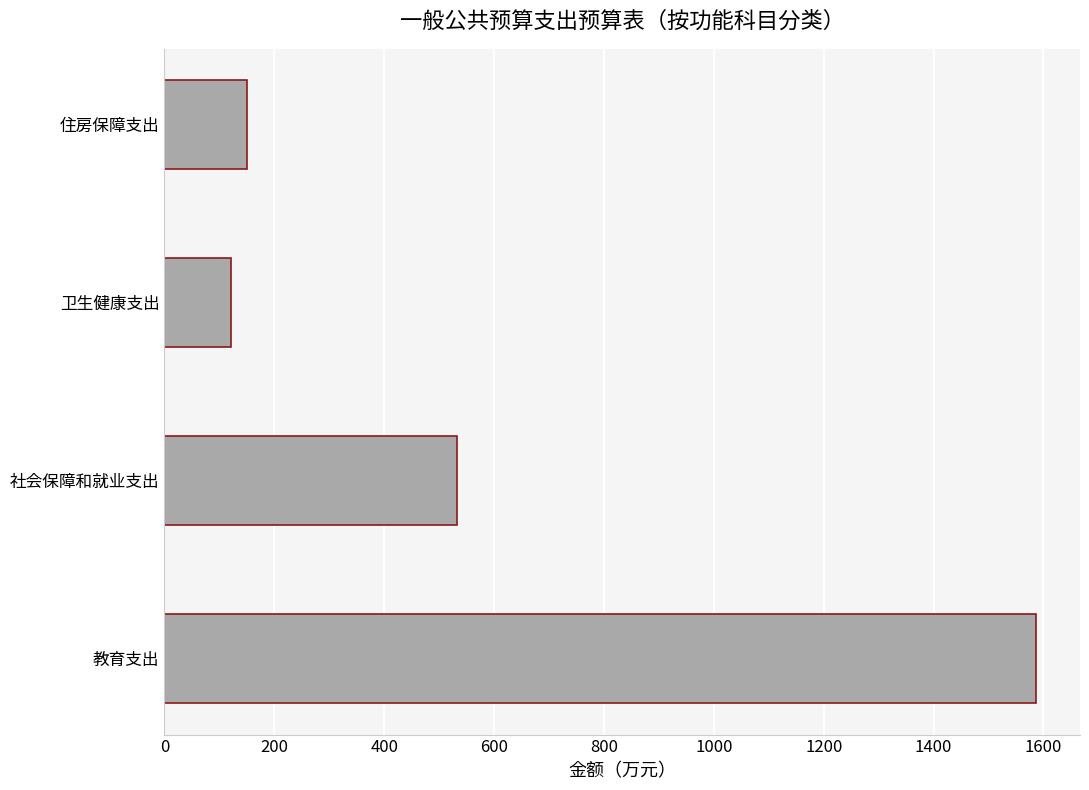

How many data points does each series have?

4